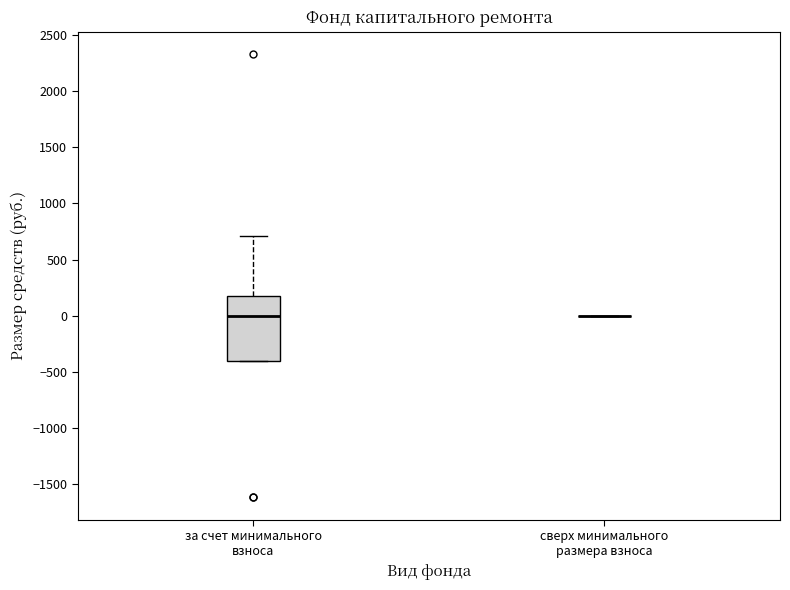

Reading left to right, read every box against the y-axis: the position of its median line, the range the box covers, and the ends of its whiskers. The values are not printed on the chart, so give them approximately, as read against the axis.

за счет минимального взноса: median 0, box -400 to 200, whiskers -400 to 700
сверх минимального размера взноса: box collapsed to a line at 0, whiskers 0 to 0